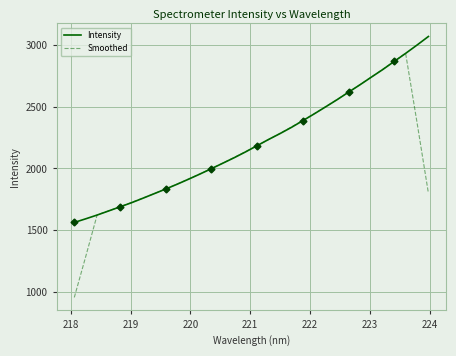

What is the average value of the Smoothed series?

2127.7